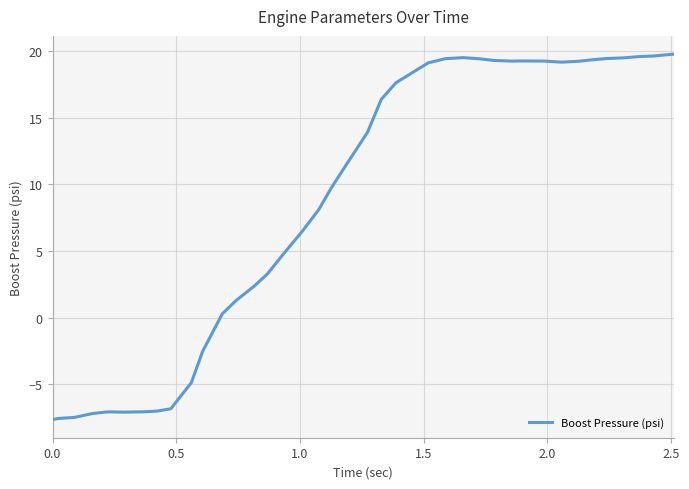

What is the greatest value displayed?

19.8